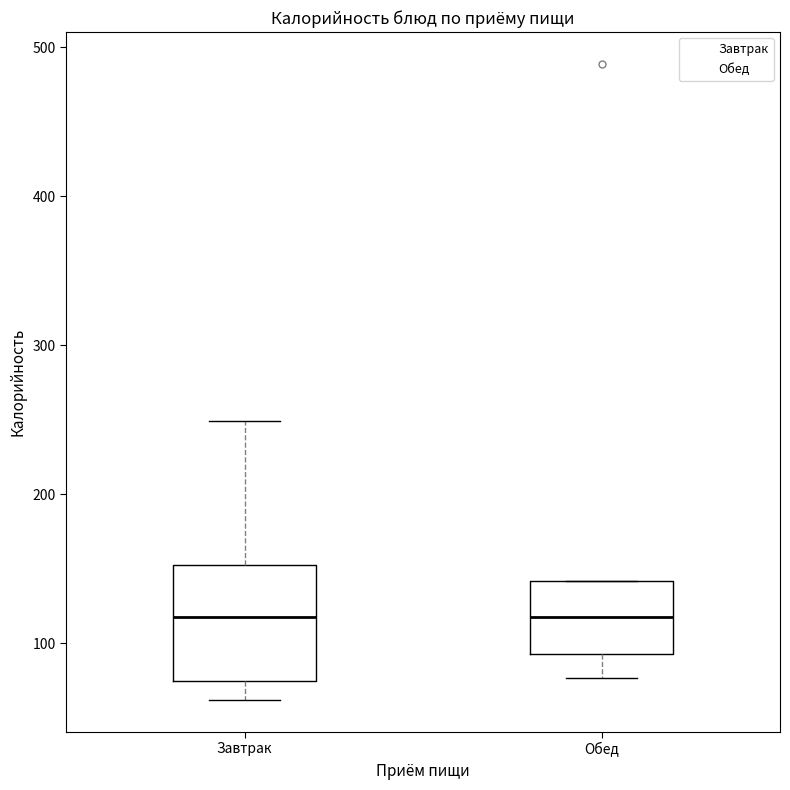

Reading left to right, transcribe this box plot: for each box, give where its median line is, the range the box spans, and where its two whiskers end, as read against the y-axis. The values are not printed on the chart, so give them approximately, as read against the axis.

Завтрак: median 120, box 80 to 150, whiskers 60 to 250
Обед: median 120, box 90 to 140, whiskers 80 to 140